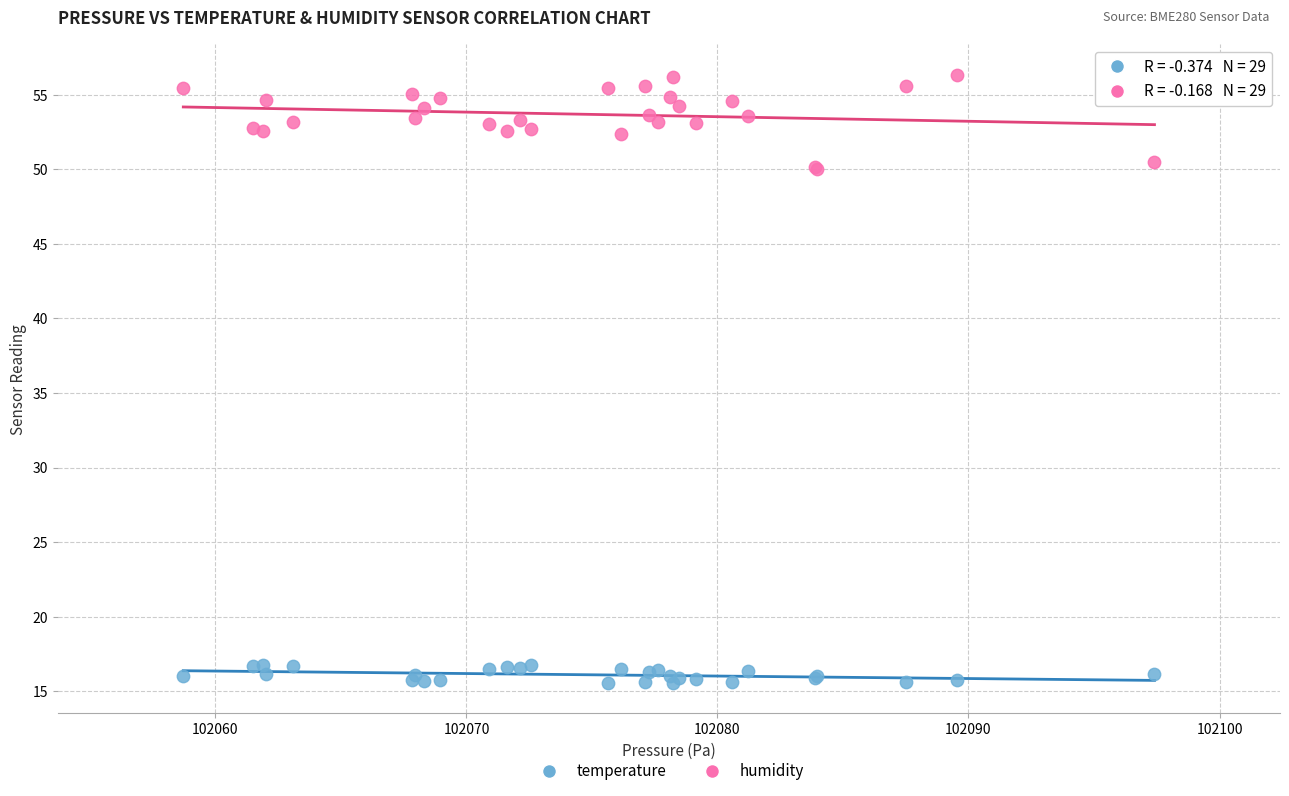

Which series reaches the minimum Y coordinate?

temperature